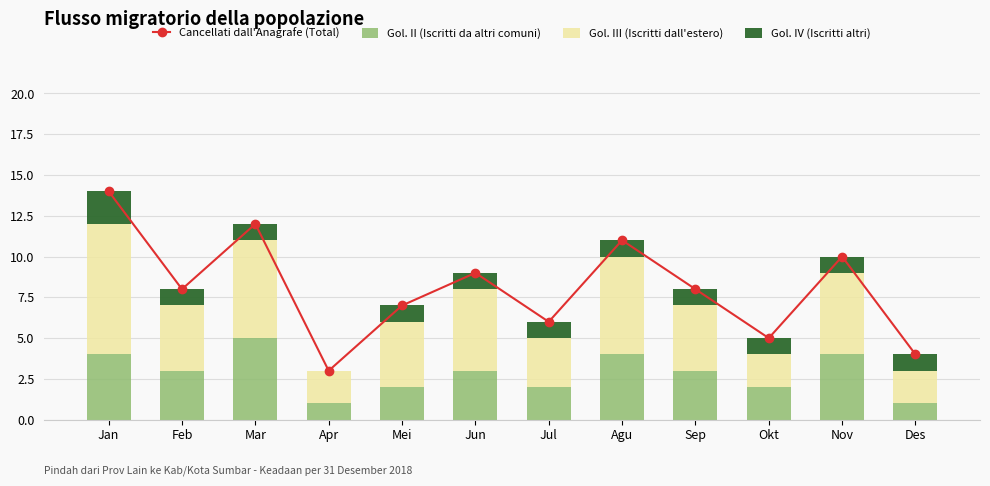

Between Apr and Jul, which series saw the biggest shift?

Cancellati dall'Anagrafe (Total)